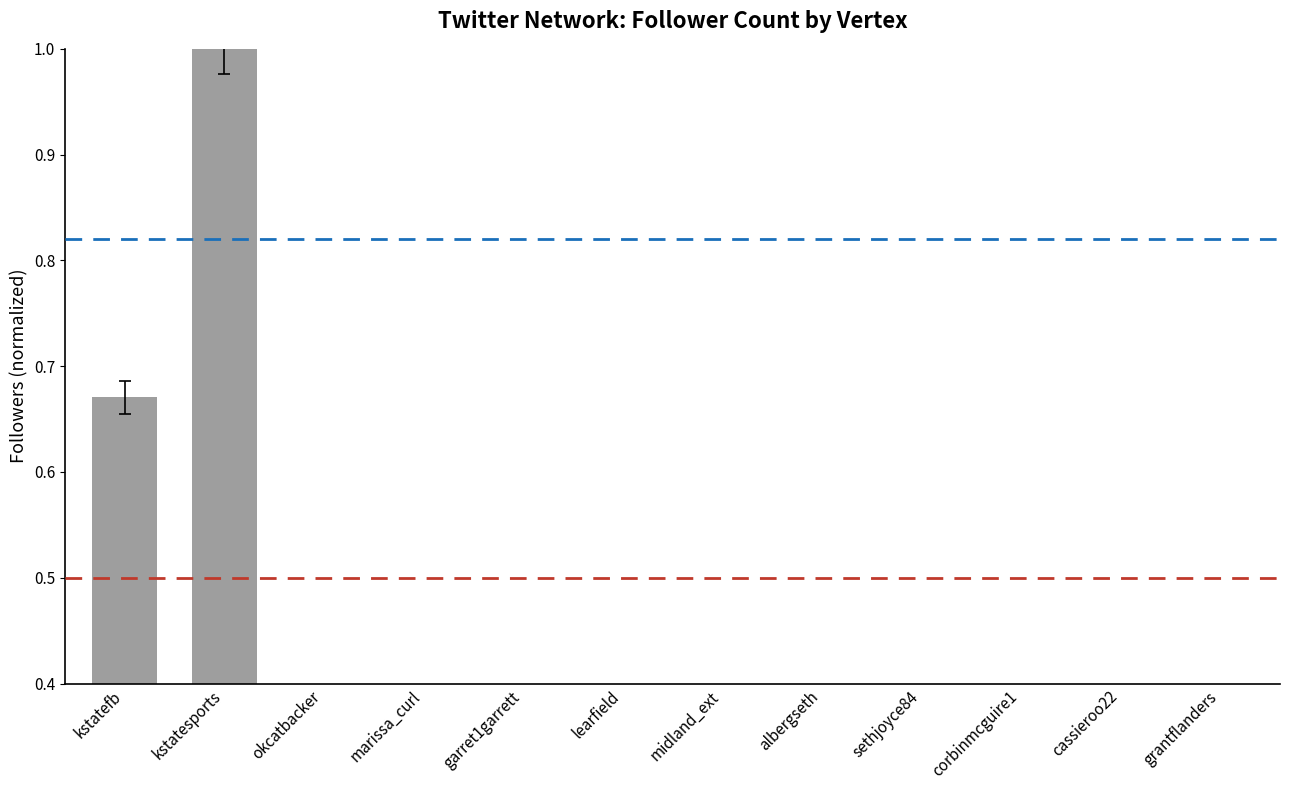

What value does the data have at kstatefb?

0.7